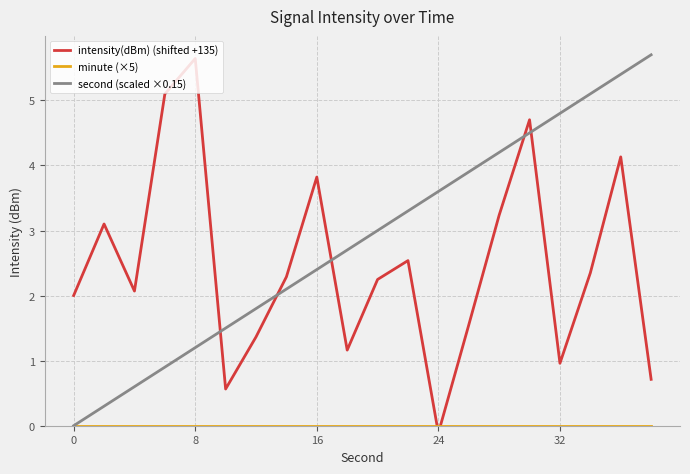

True or false: second (scaled ×0.15) has more than 1 interior local peaks.

False